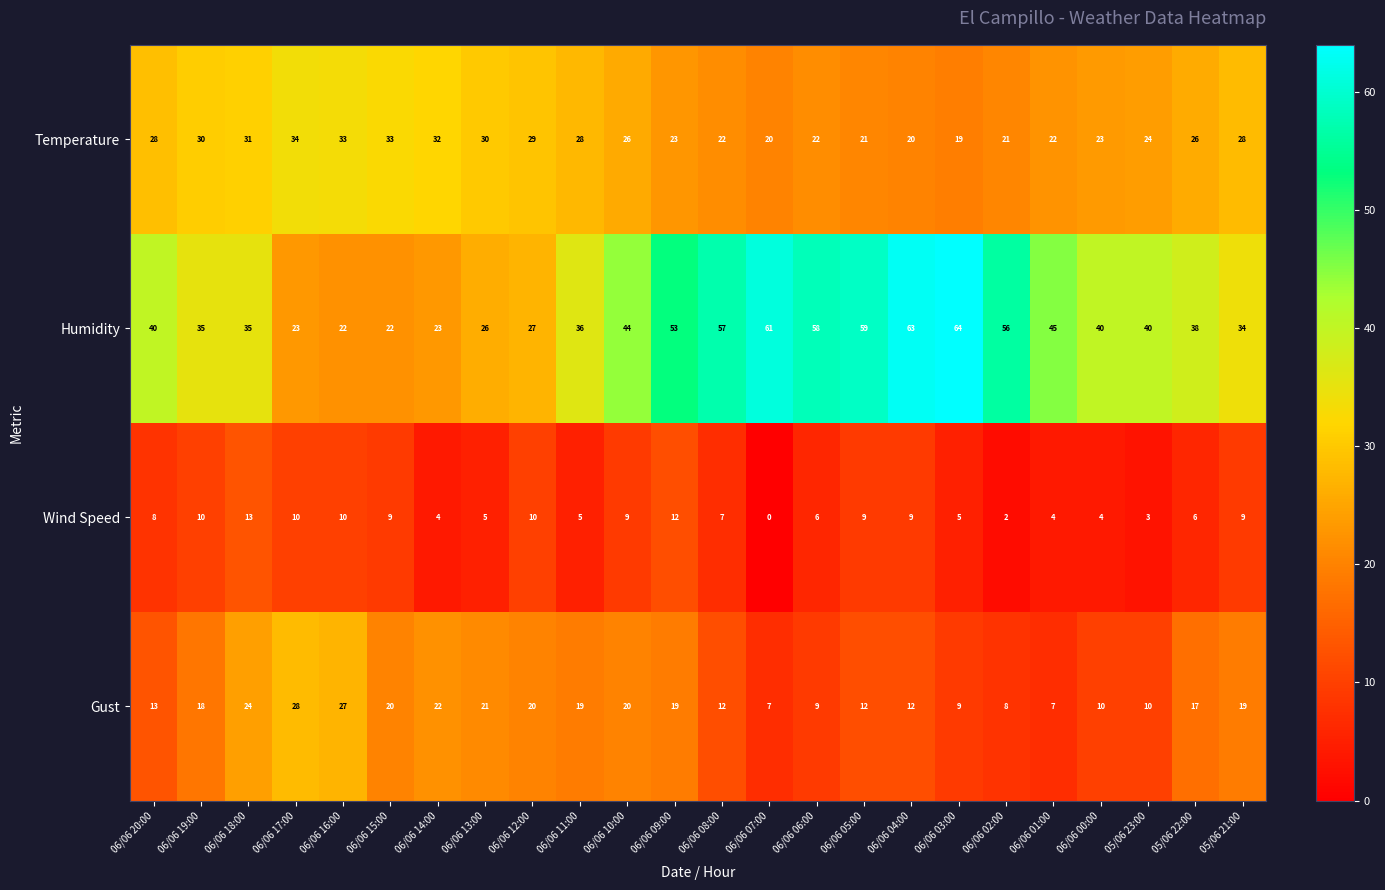

How many positive values does the Wind Speed series have?

23